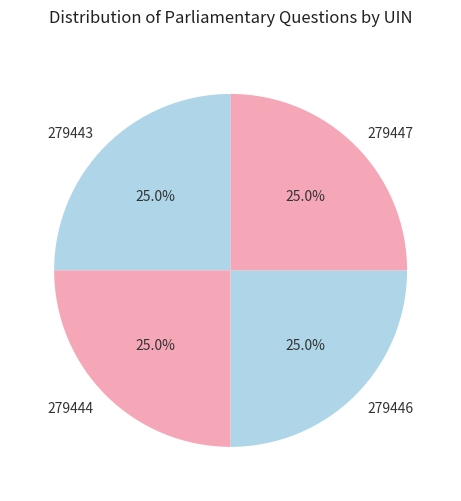

Combined, what portion of the pie is 279447 and 279443?

50.0%